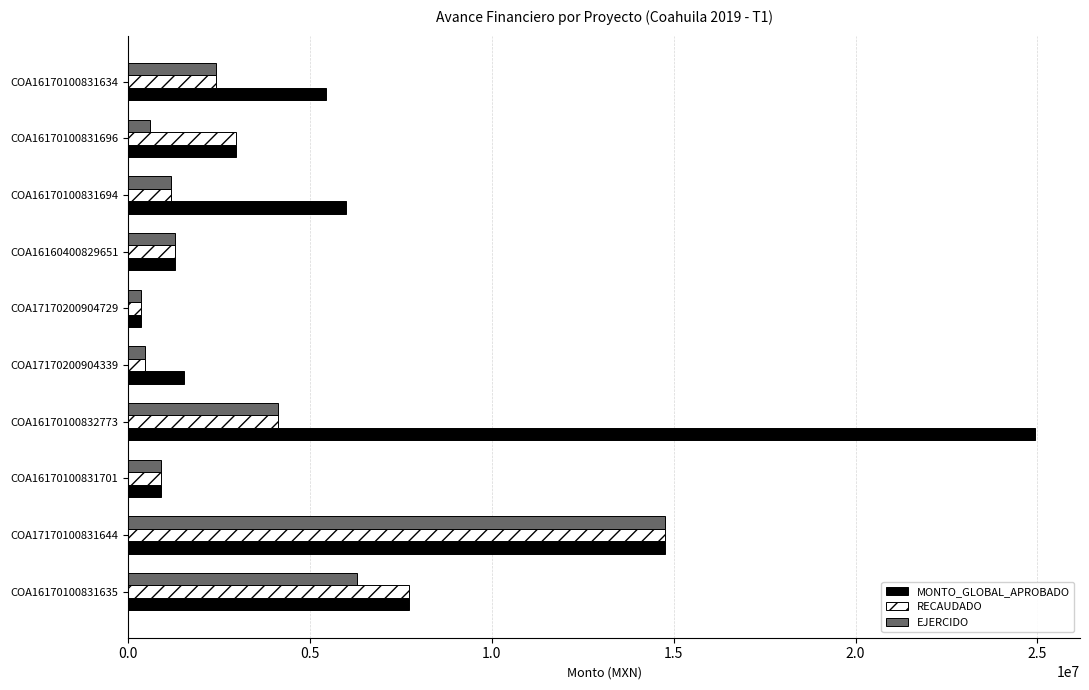

Where is MONTO_GLOBAL_APROBADO nearest to the value 12636773?

COA17170100831644